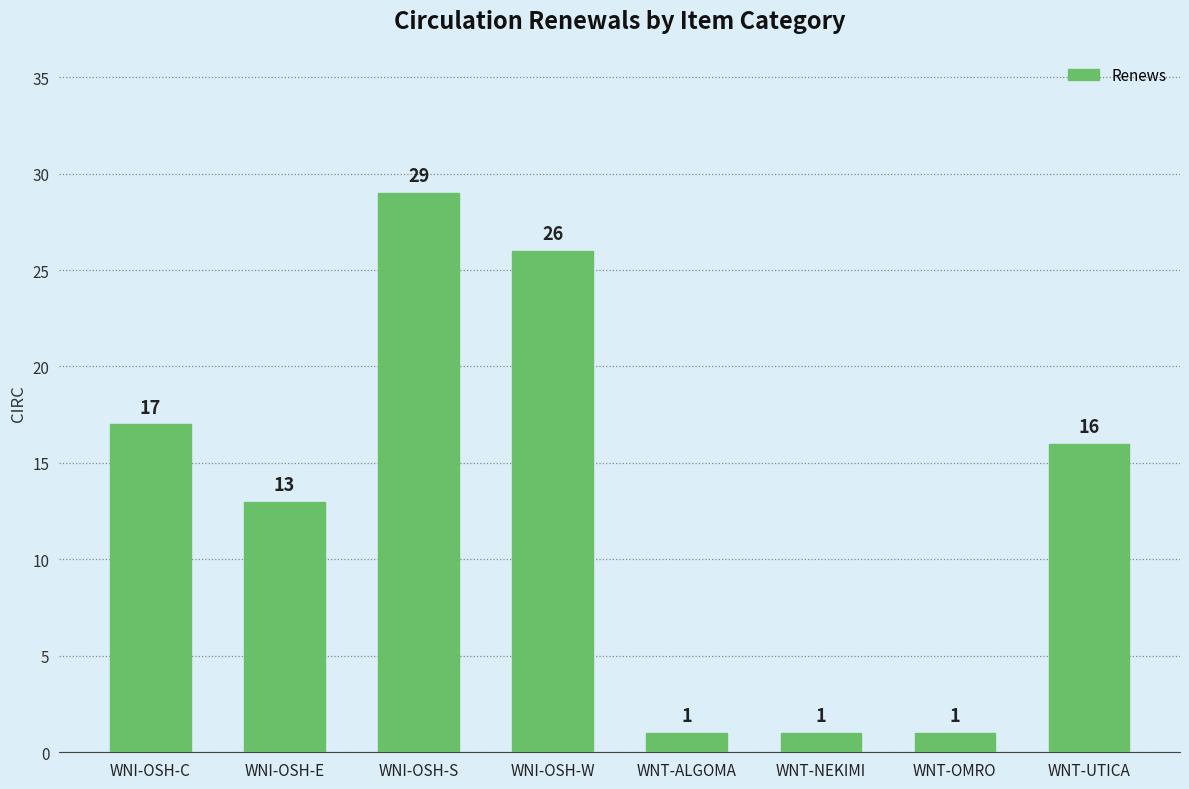

At which label is the value closest to 15?

WNT-UTICA